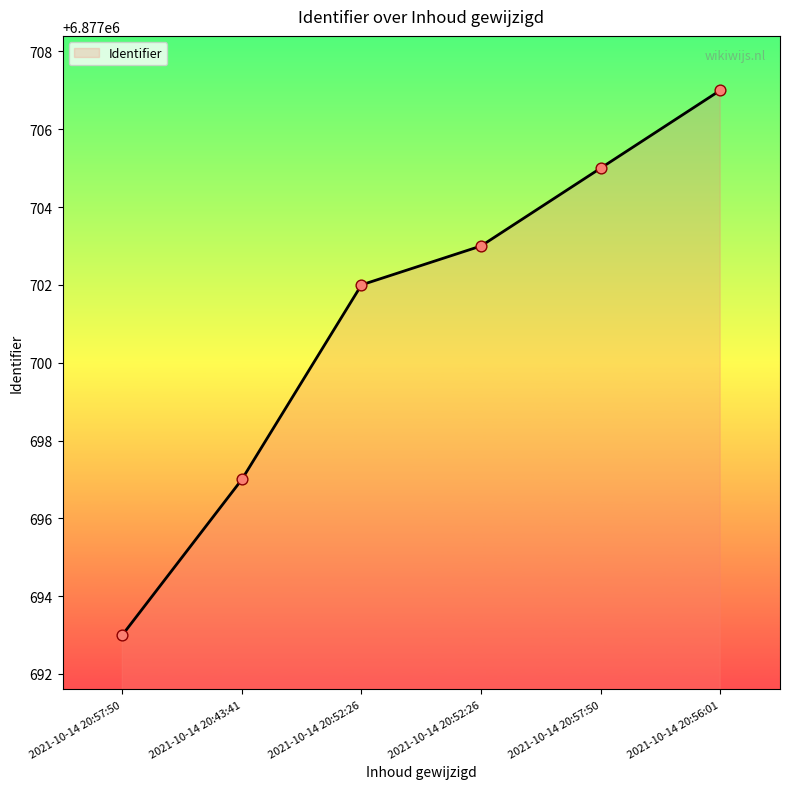

How many distinct data groups are displayed?

1